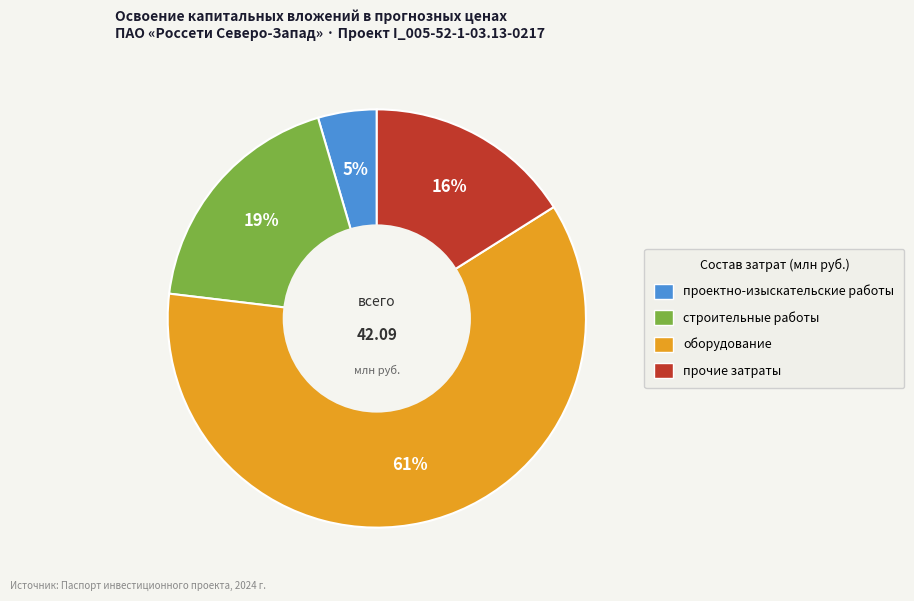

Is it true that оборудование is 61% of the pie?

True